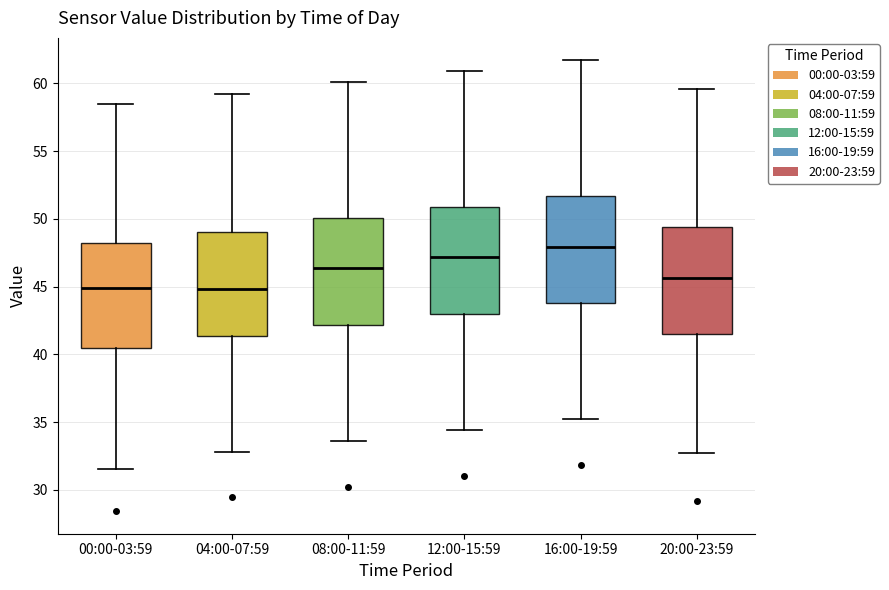

Reading left to right, read every box against the y-axis: the position of its median line, the range the box covers, and the ends of its whiskers. The values are not printed on the chart, so give them approximately, as read against the axis.

00:00-03:59: median 45.0, box 40.5 to 48.0, whiskers 31.5 to 58.5
04:00-07:59: median 45.0, box 41.5 to 49.0, whiskers 33.0 to 59.0
08:00-11:59: median 46.5, box 42.0 to 50.0, whiskers 33.5 to 60.0
12:00-15:59: median 47.0, box 43.0 to 51.0, whiskers 34.5 to 61.0
16:00-19:59: median 48.0, box 44.0 to 51.5, whiskers 35.0 to 61.5
20:00-23:59: median 45.5, box 41.5 to 49.5, whiskers 32.5 to 59.5